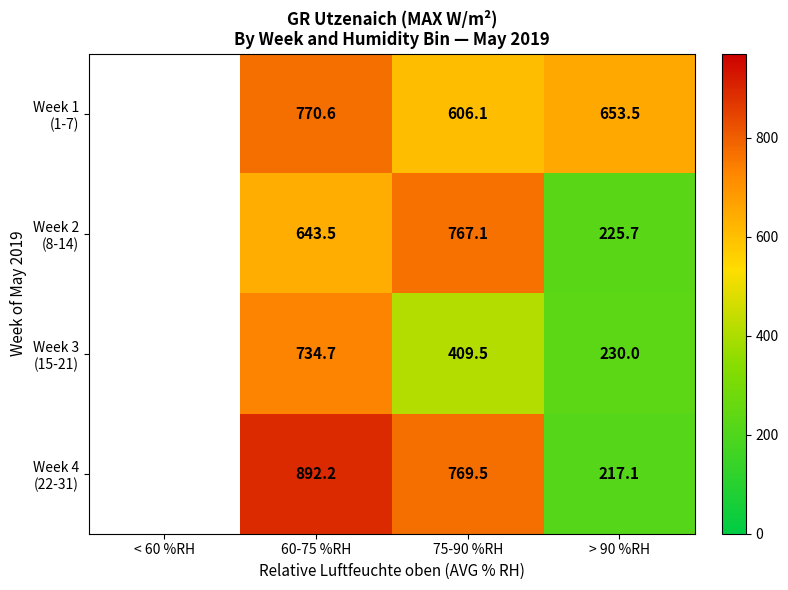

True or false: Week 3 (15-21) has a value of 734.7 at 60-75 %RH.

True